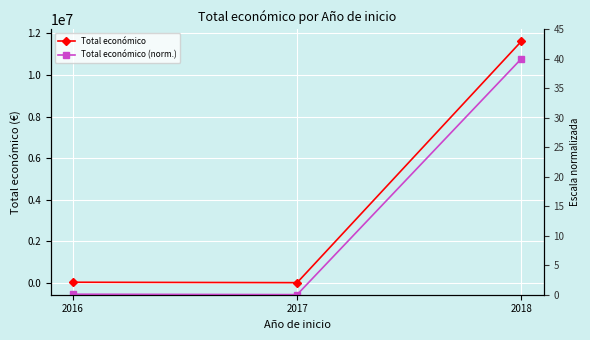

Rank the series by their maximum value, from highest to lowest.

Total económico, Total económico (norm.)